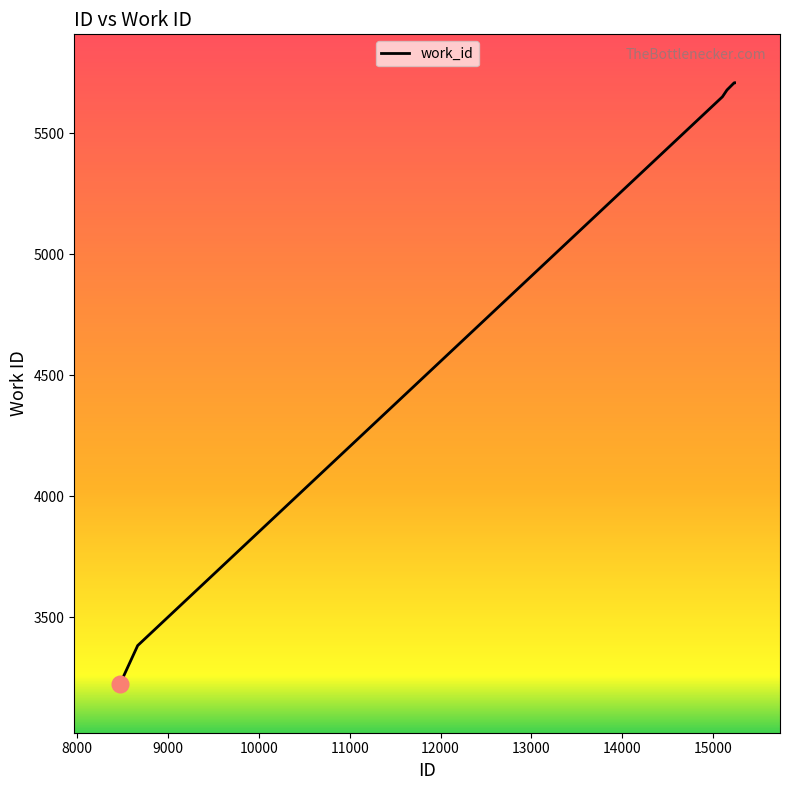

How many values are below 5679?

4